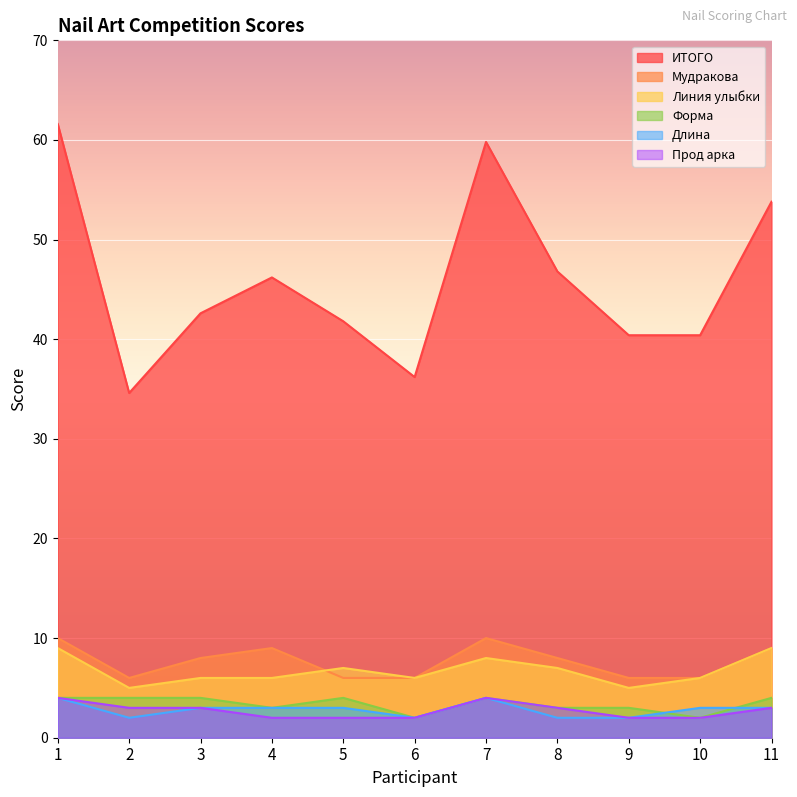

What is the smallest value displayed?

2.0